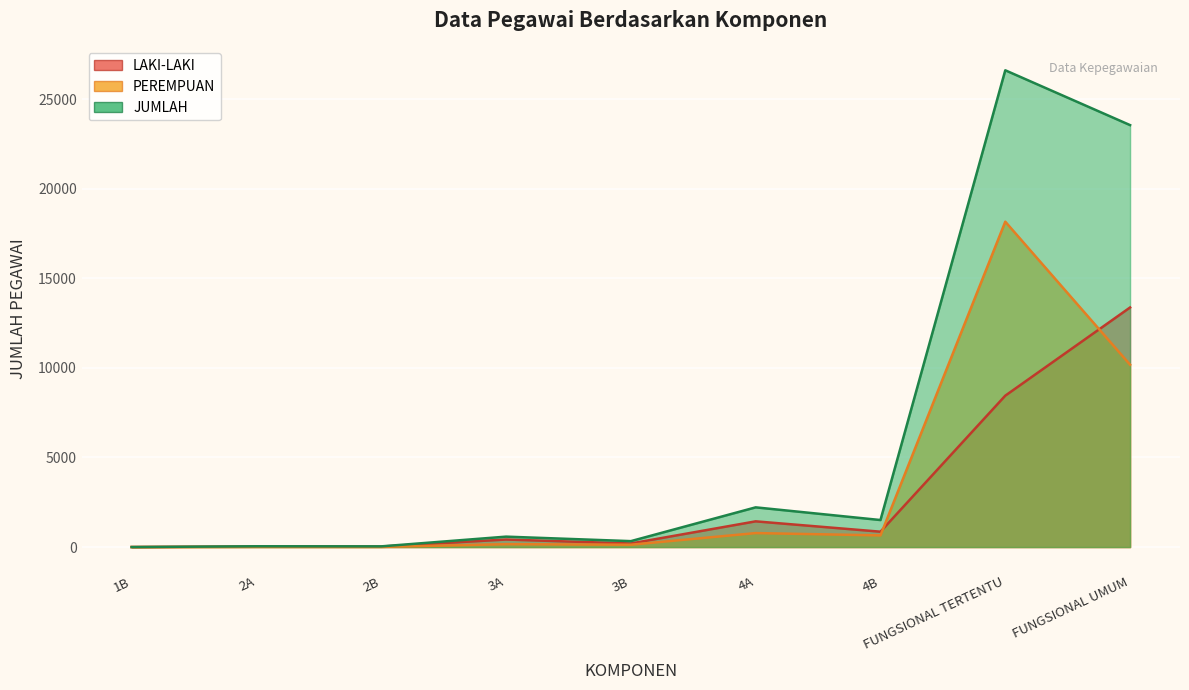

What is the label of the 3rd point from the left?

2B